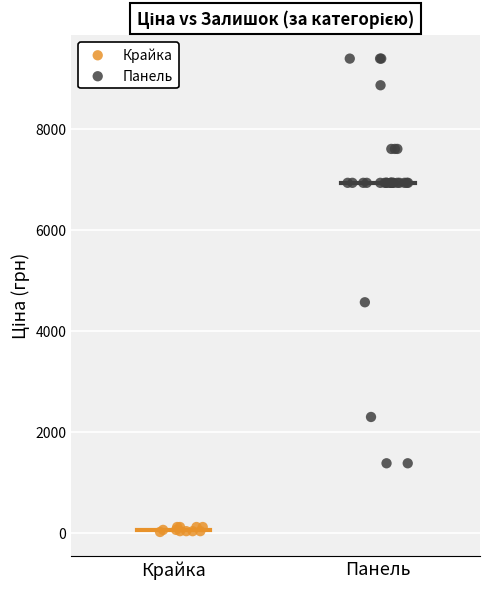

Which series contains the highest Y value?

Панель